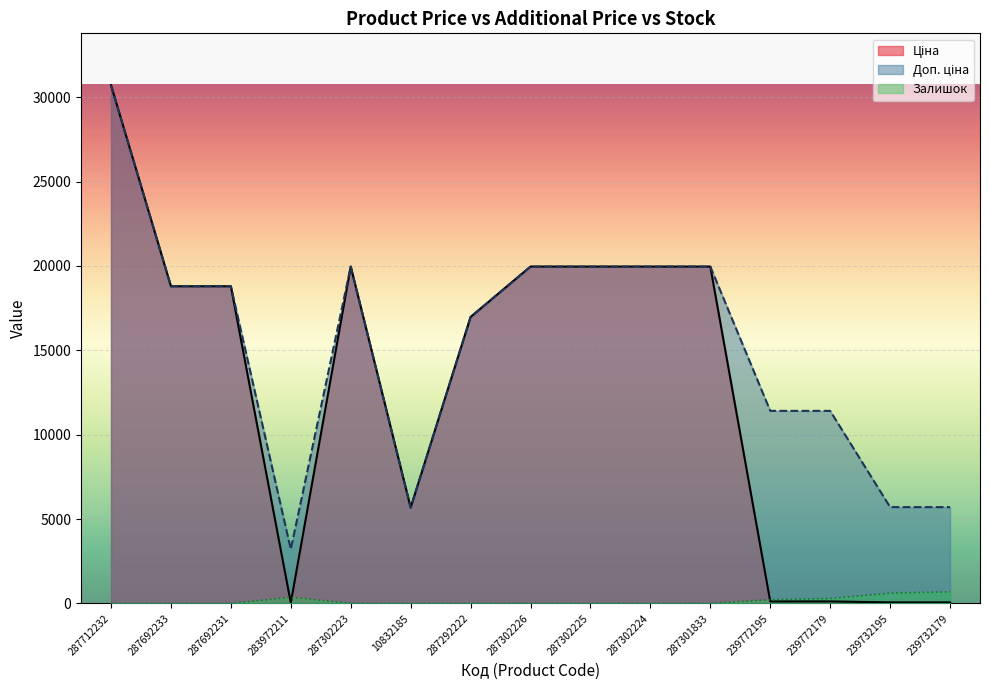

What is the sum of the Залишок values at 283972211 and 287712232?

360.0